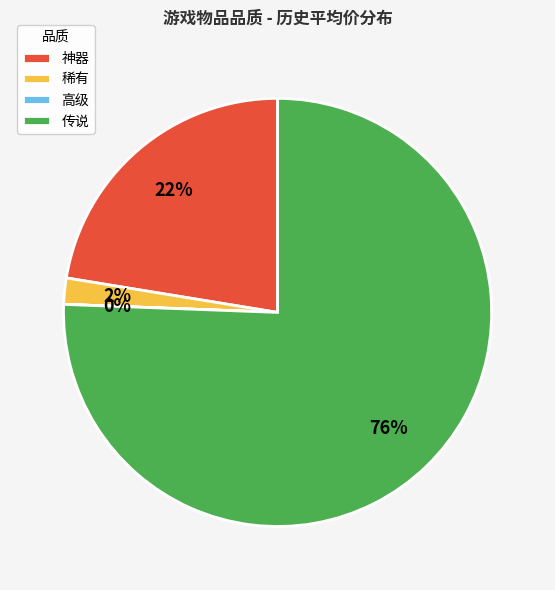

What percentage is the 传说 slice, to the nearest percent?

76%